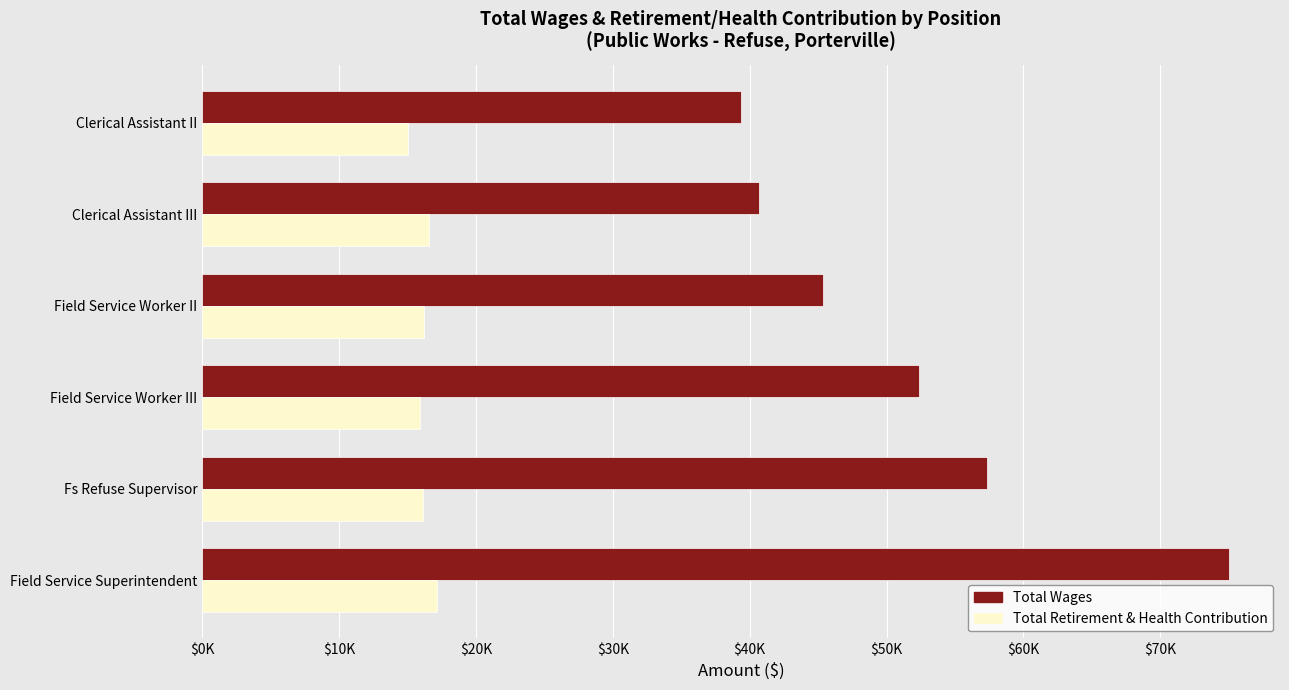

What is the average value of the Total Wages series?

51679.8